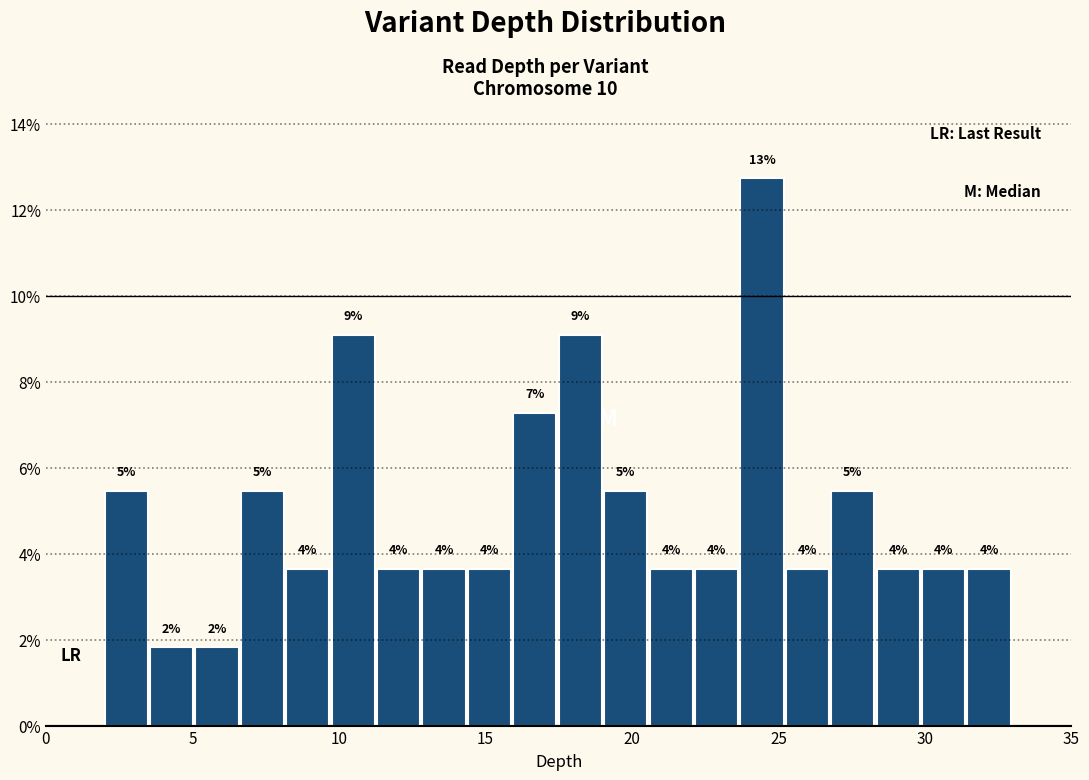

Around what value on the x-axis is the tallest bar? Give the approximate position of its centre, as read against the axis.

24.5